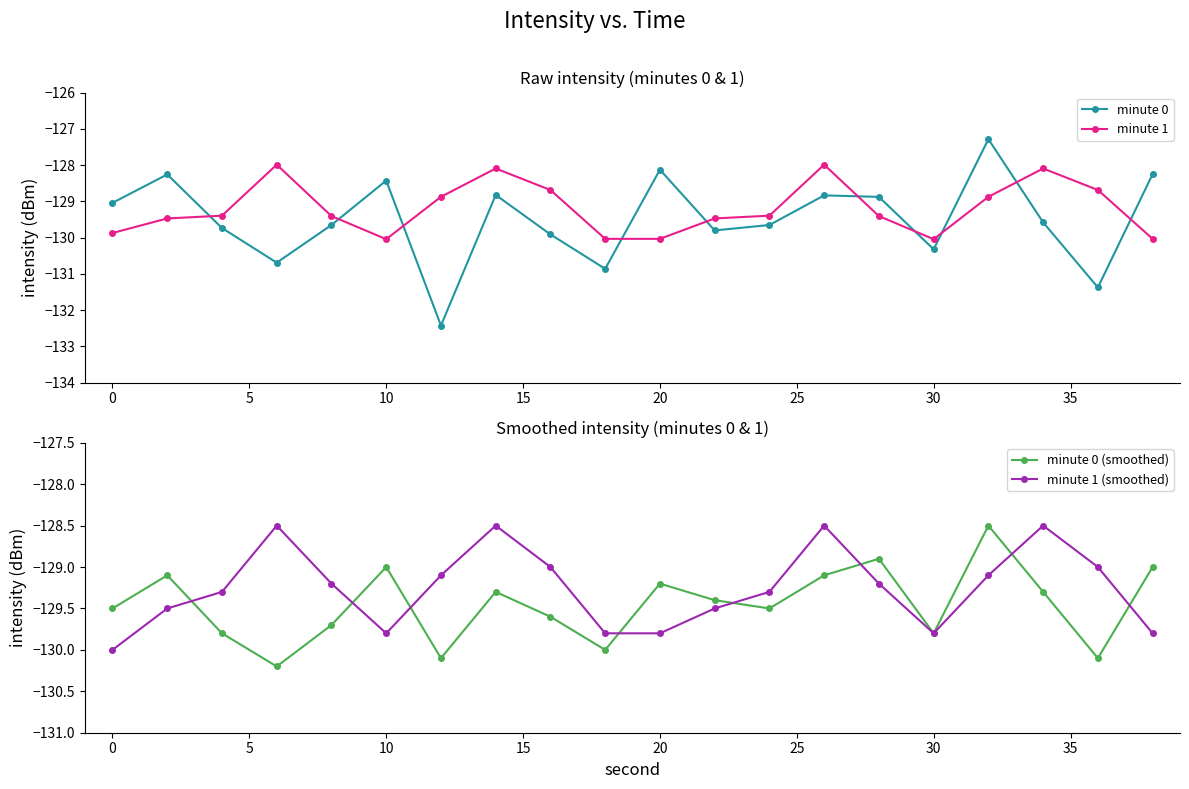

The minute 0 (smoothed) series shows -129.5 at 0. True or false?

True